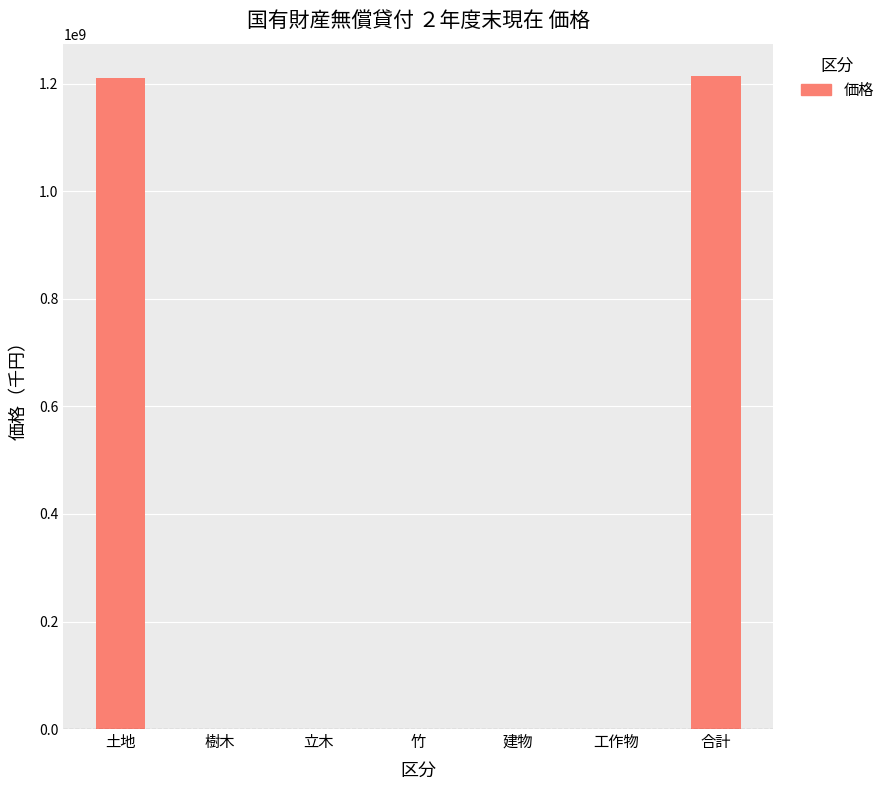

What is the greatest value displayed?

1214214709